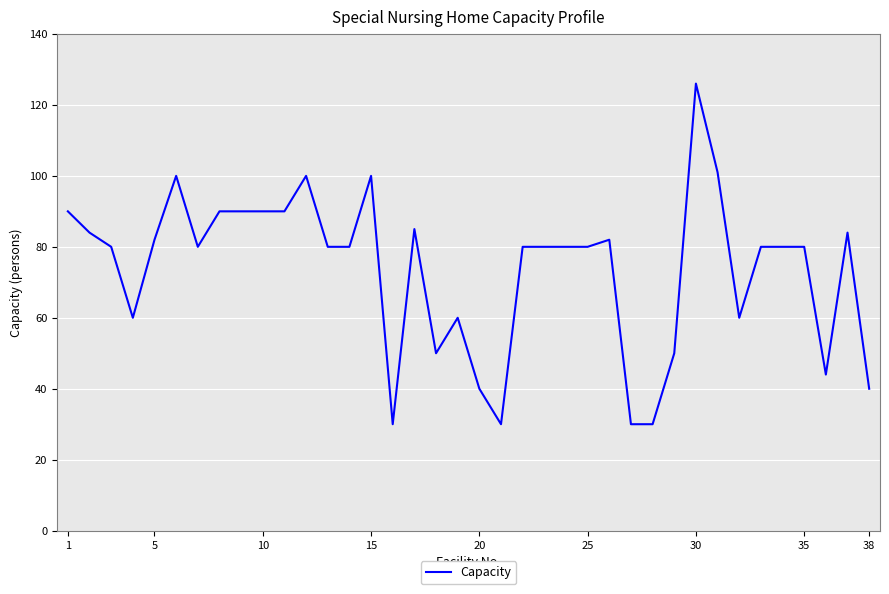

What is the sum of all values?

2798